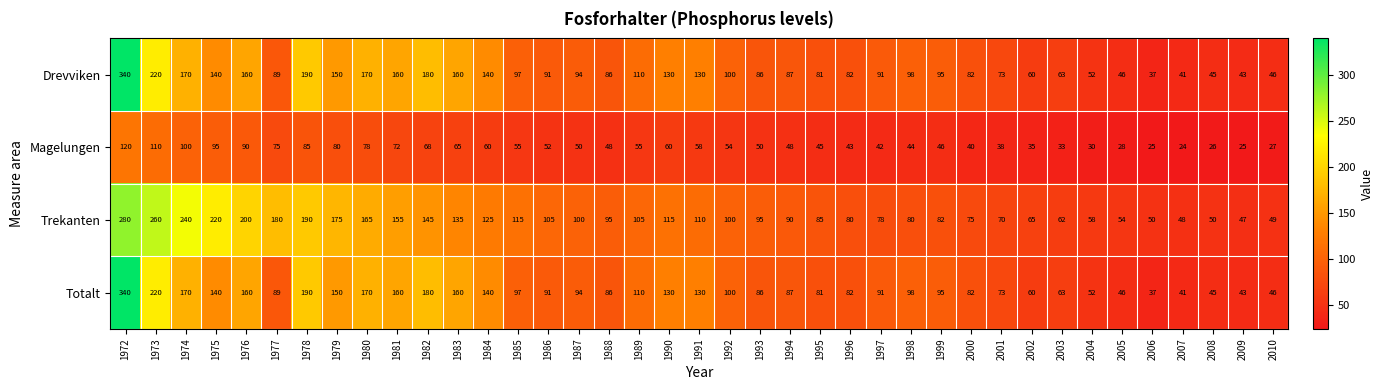

How many categories are shown in the chart?

39